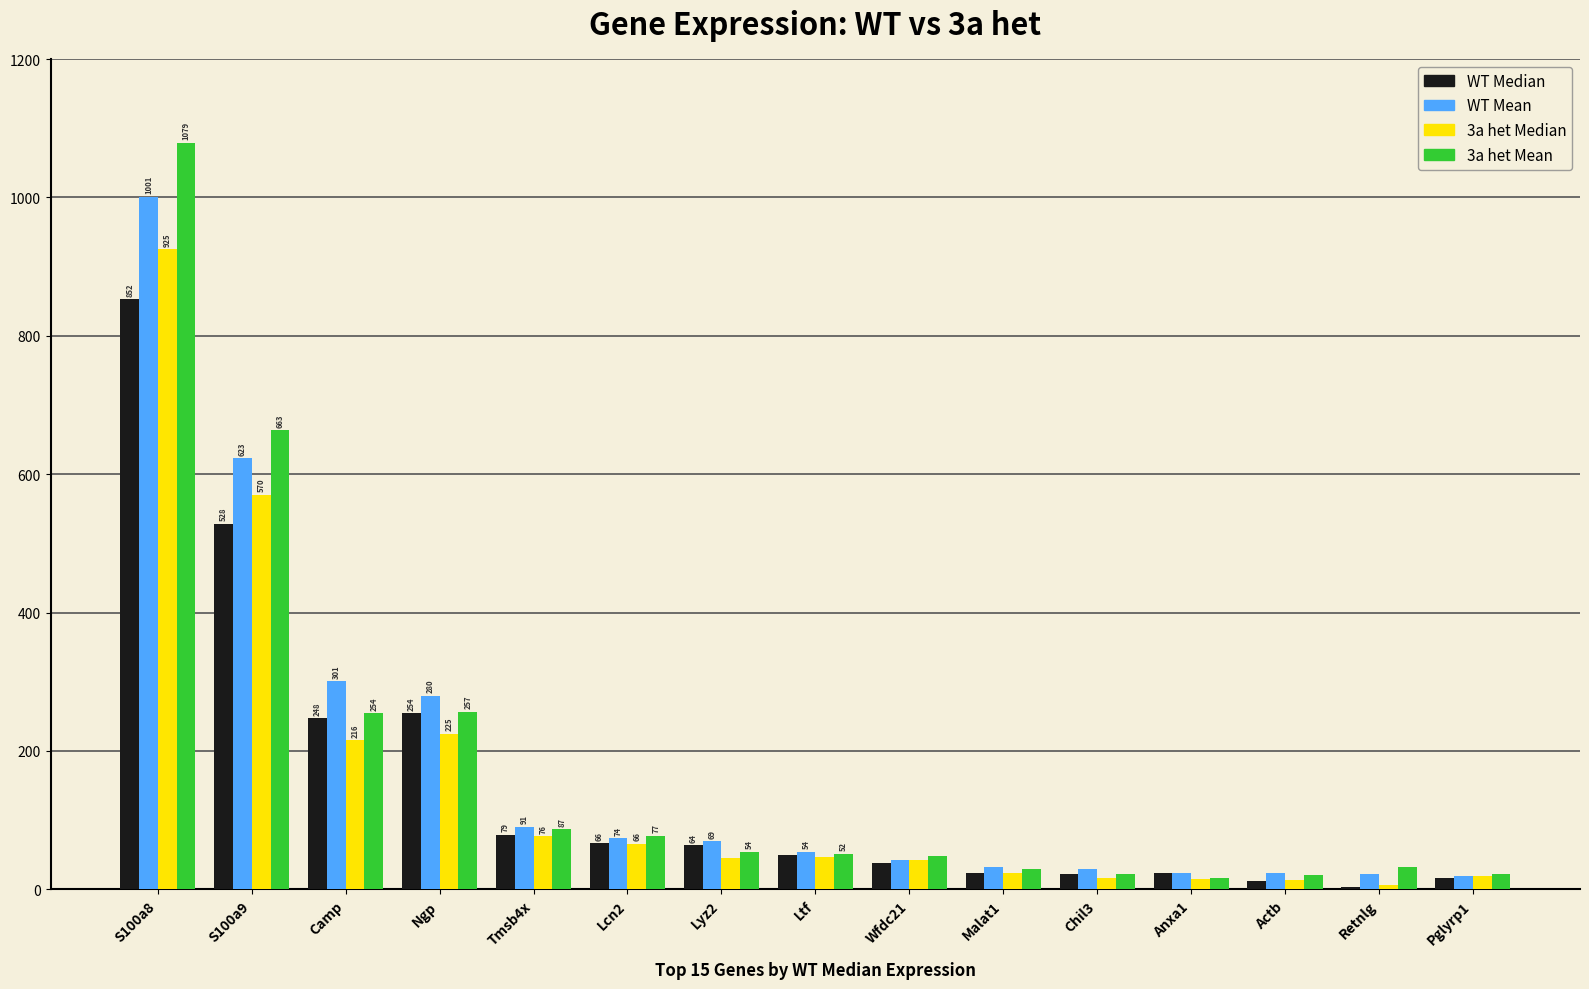

Between Camp and Wfdc21, which series saw the biggest shift?

WT Mean